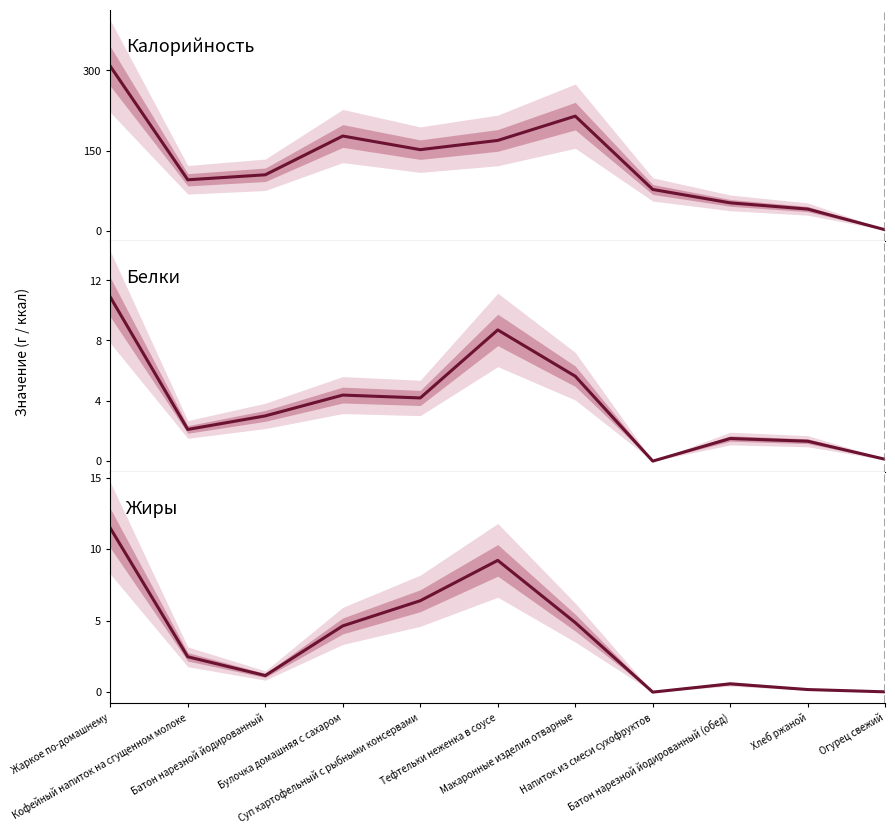

List the series in order of their peak value, highest first.

Калорийность, Жиры, Белки